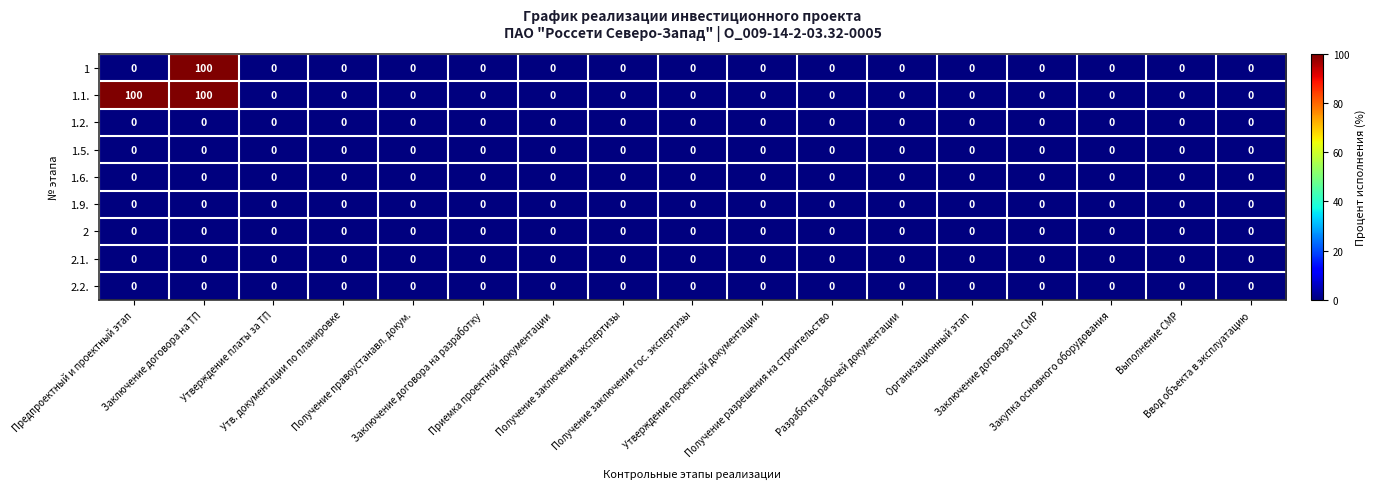

What is the greatest value displayed?

100